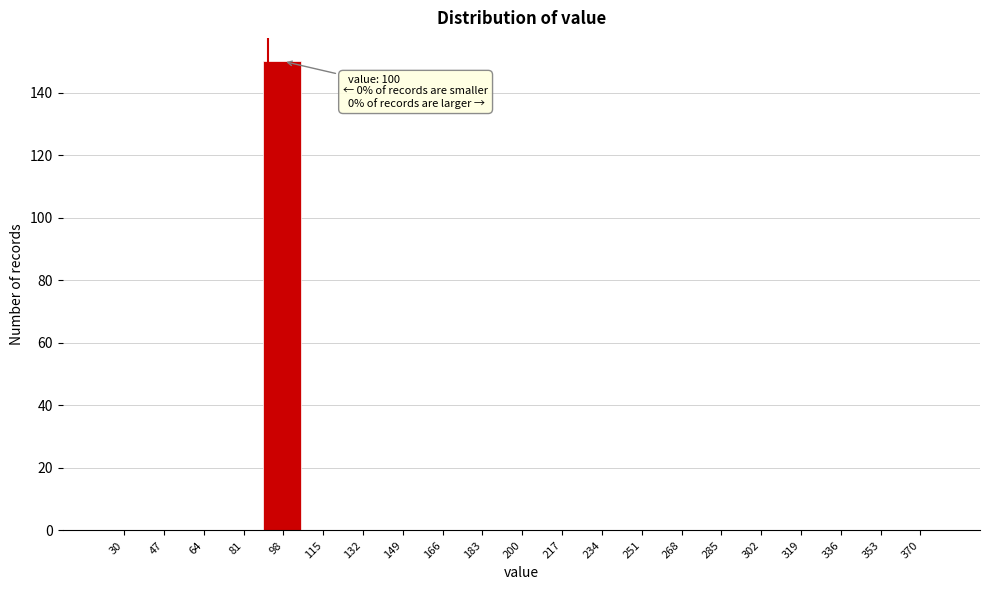

Reading left to right, list all the values displayed in this chart.

30=0	47=0	64=0	81=0	98=150	115=0	132=0	149=0	166=0	183=0	200=0	217=0	234=0	251=0	268=0	285=0	302=0	319=0	336=0	353=0	370=0